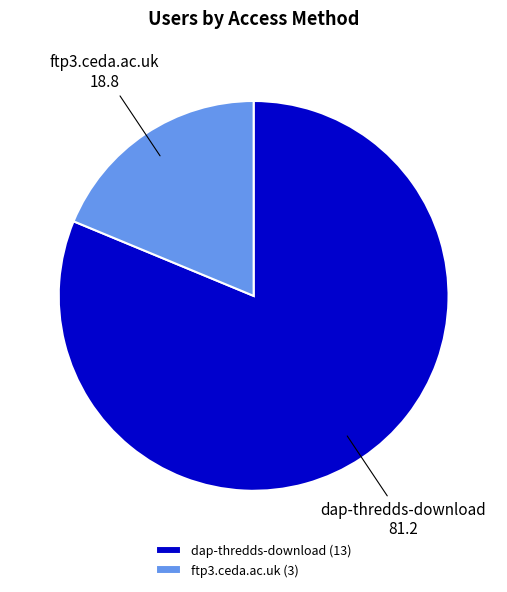

How many segments does this pie chart have?

2